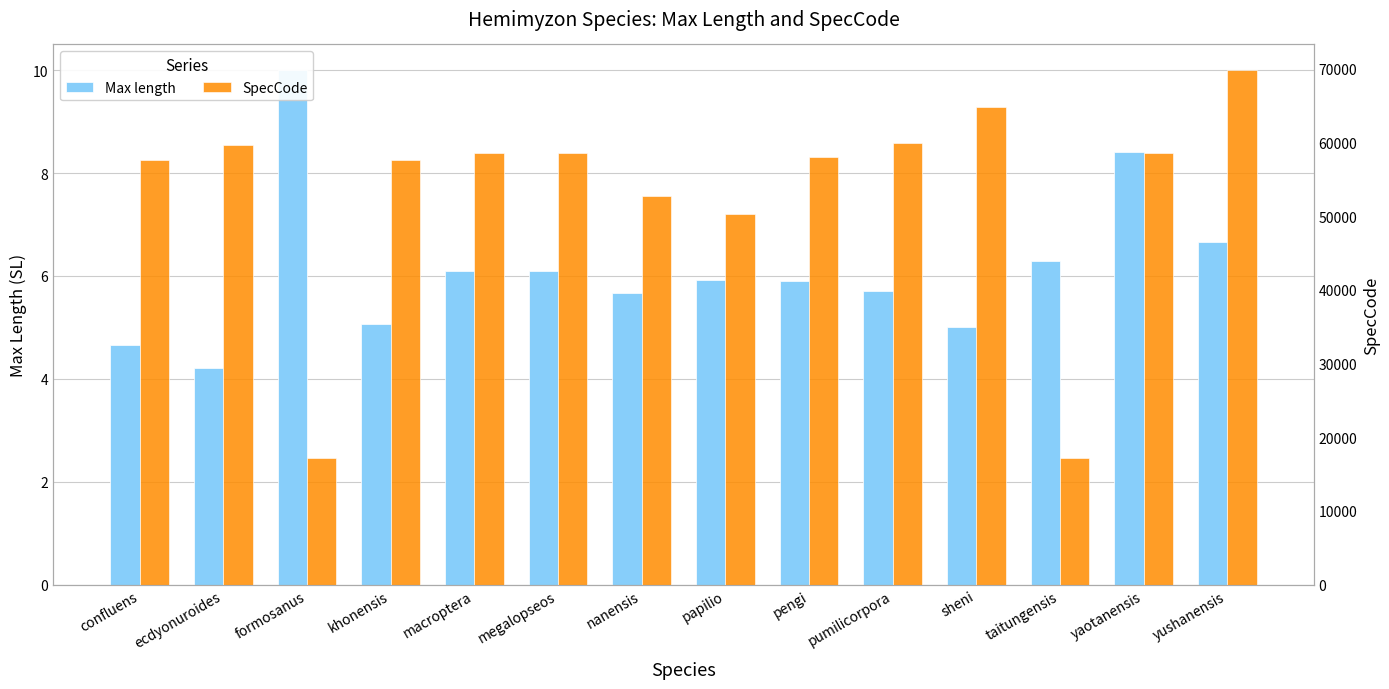

The Max length series shows 4.2 at ecdyonuroides. True or false?

True